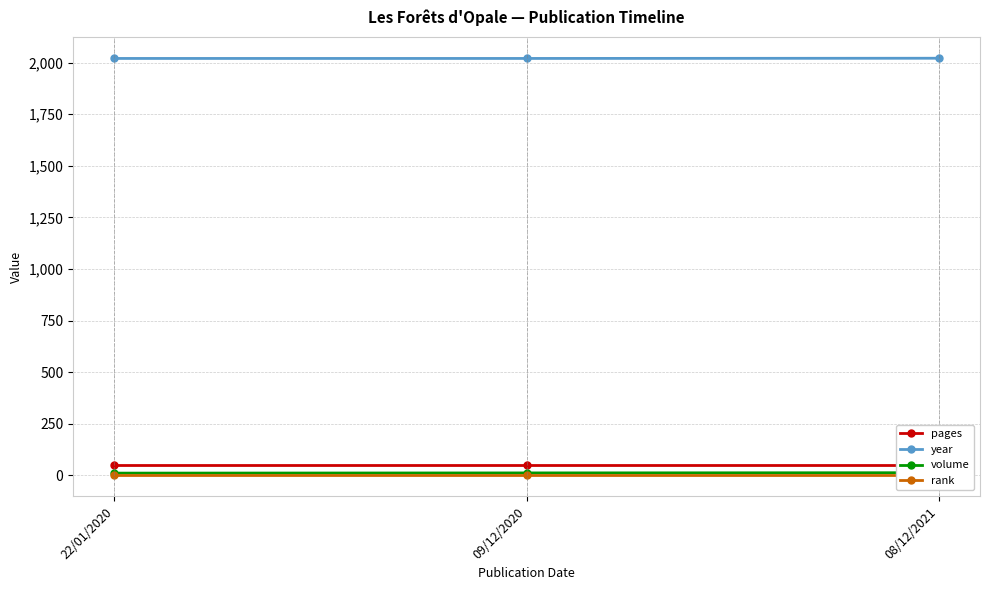

At which label is rank closest to 1?

22/01/2020